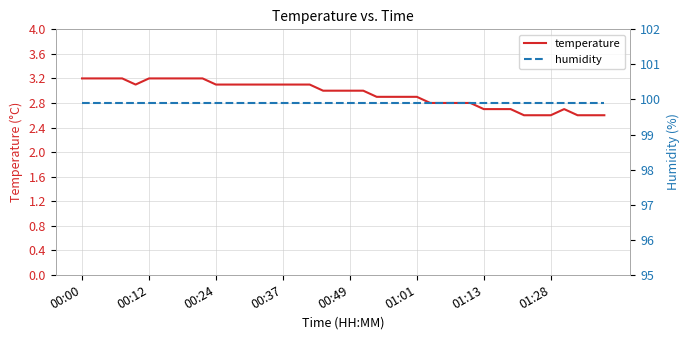

Read the temperature value at 00:00.

3.2